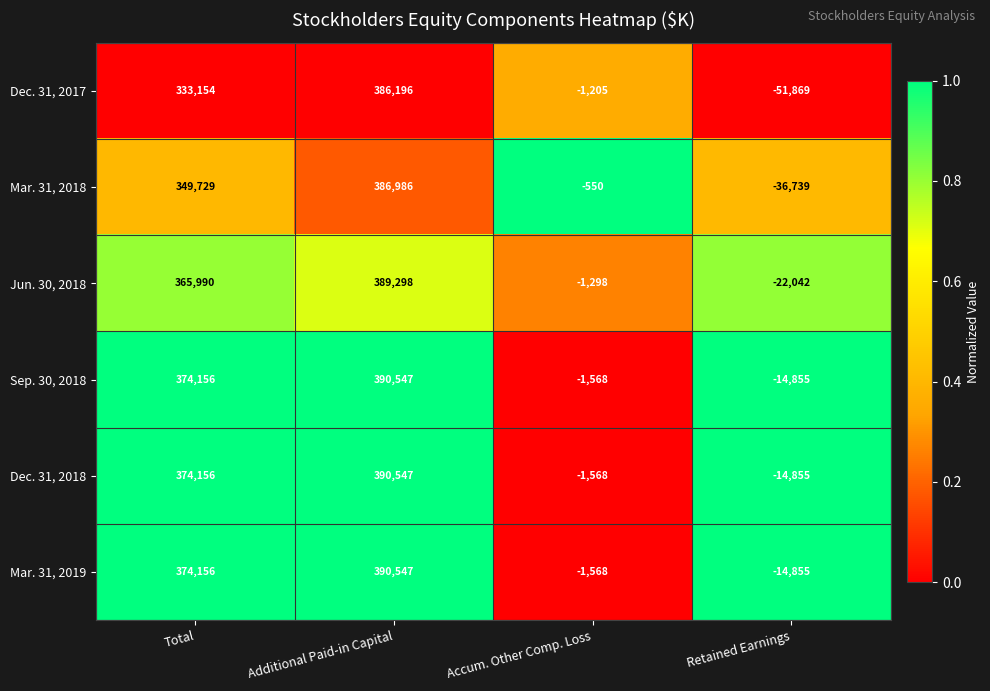

What is the total value across all series at Retained Earnings?

-155215